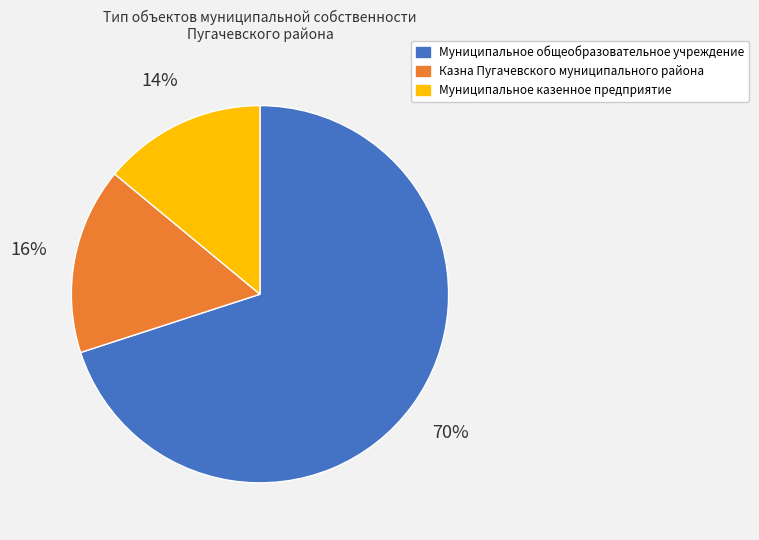

To the nearest percent, what portion does Муниципальное общеобразовательное учреждение represent?

70%